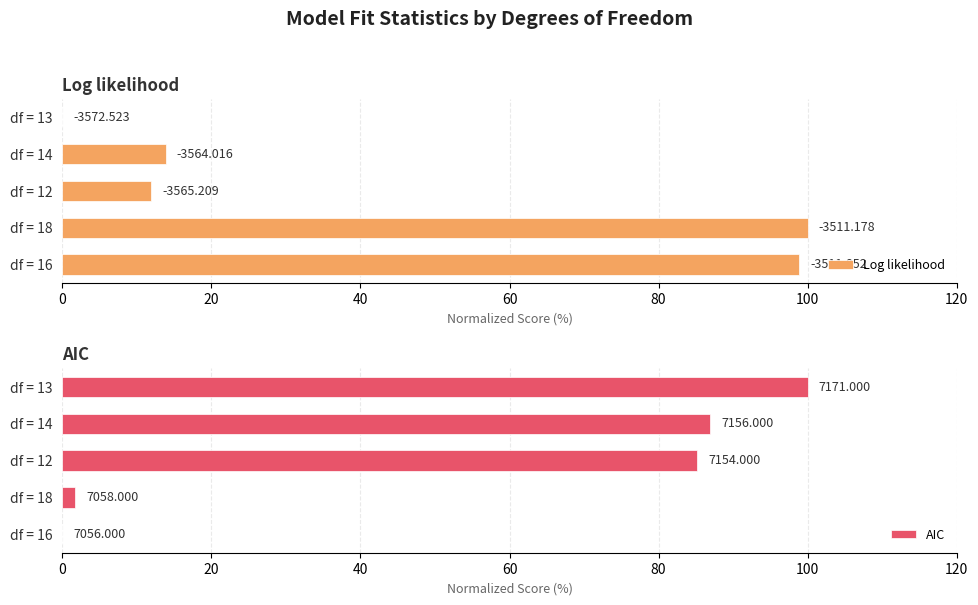

What are all the series names shown in the legend?

Log likelihood, AIC